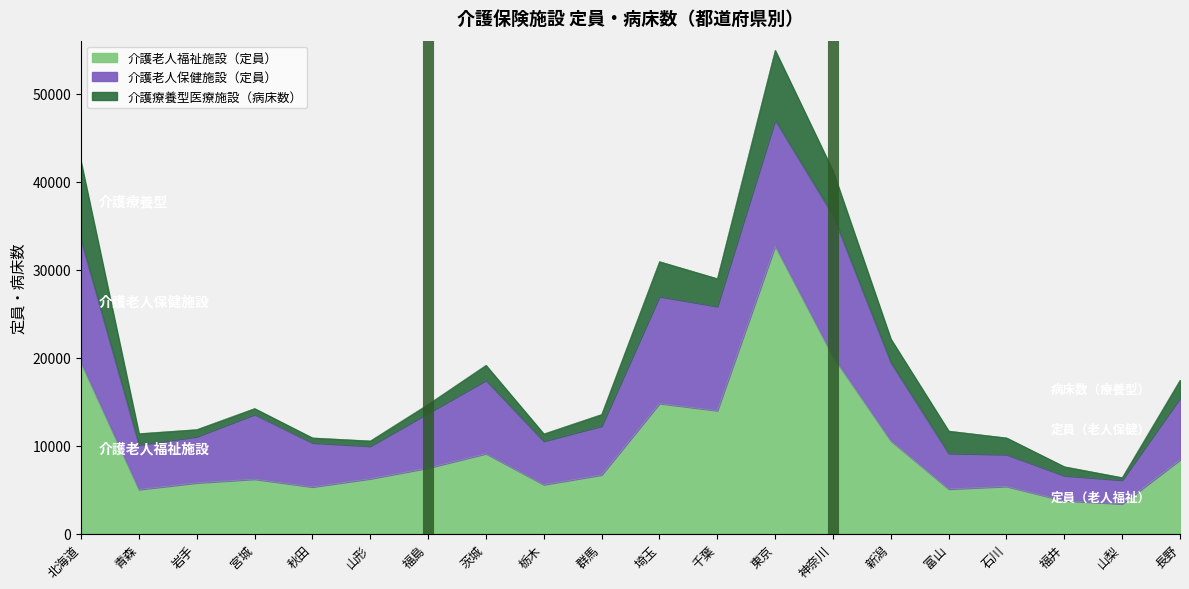

How many categories are shown in the chart?

20